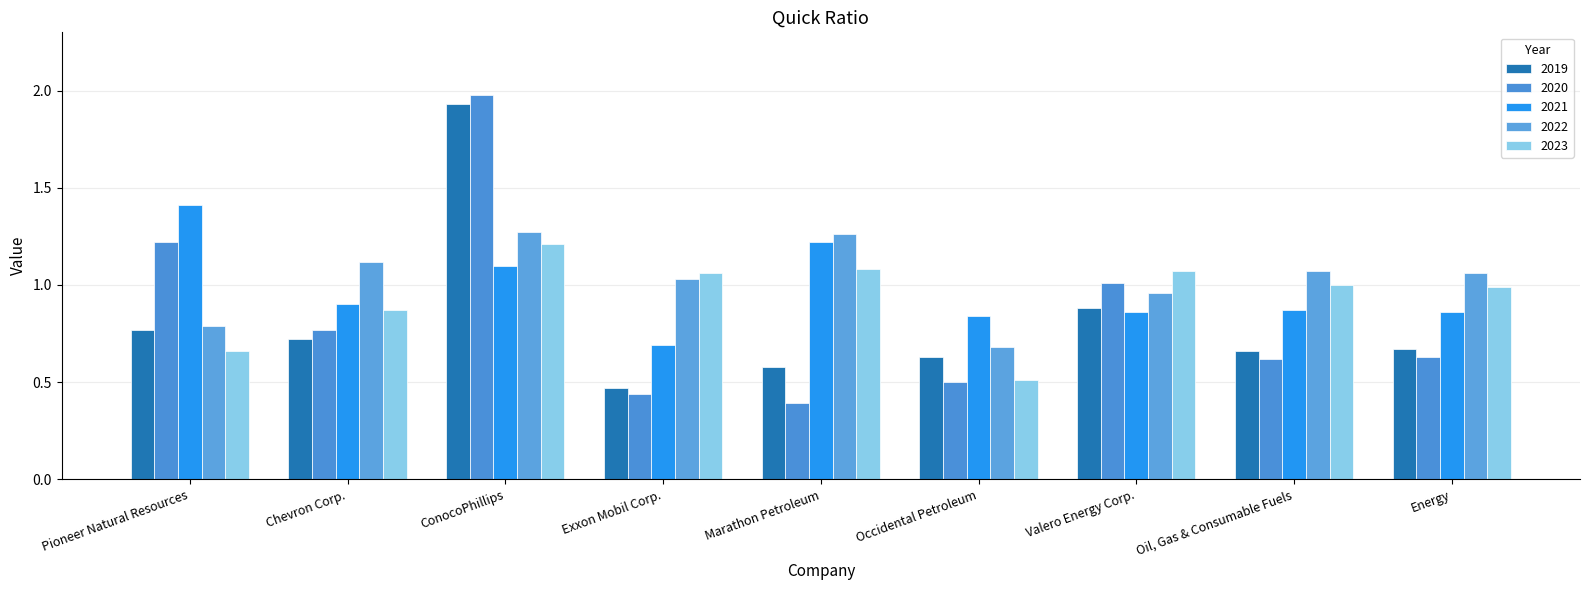

What is the label of the 5th bar from the left?

Marathon Petroleum